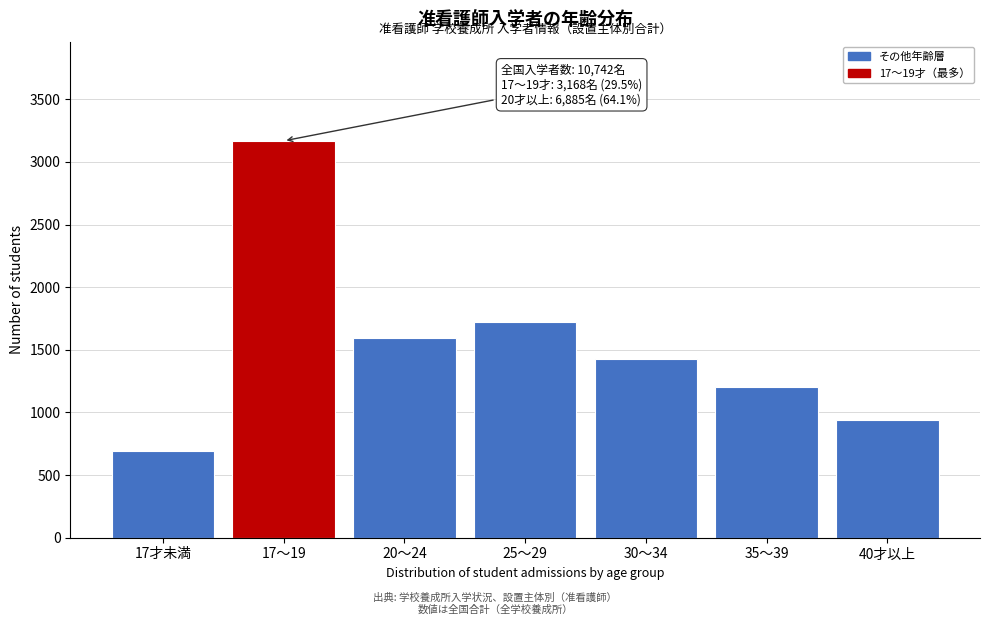

Reading left to right, list all the values displayed in this chart.

689	3168	1593	1725	1426	1203	938